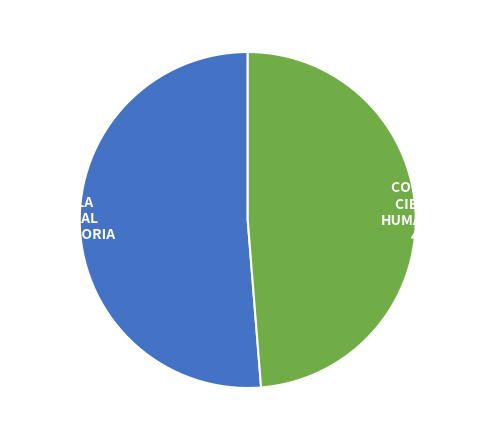

How many segments does this pie chart have?

2